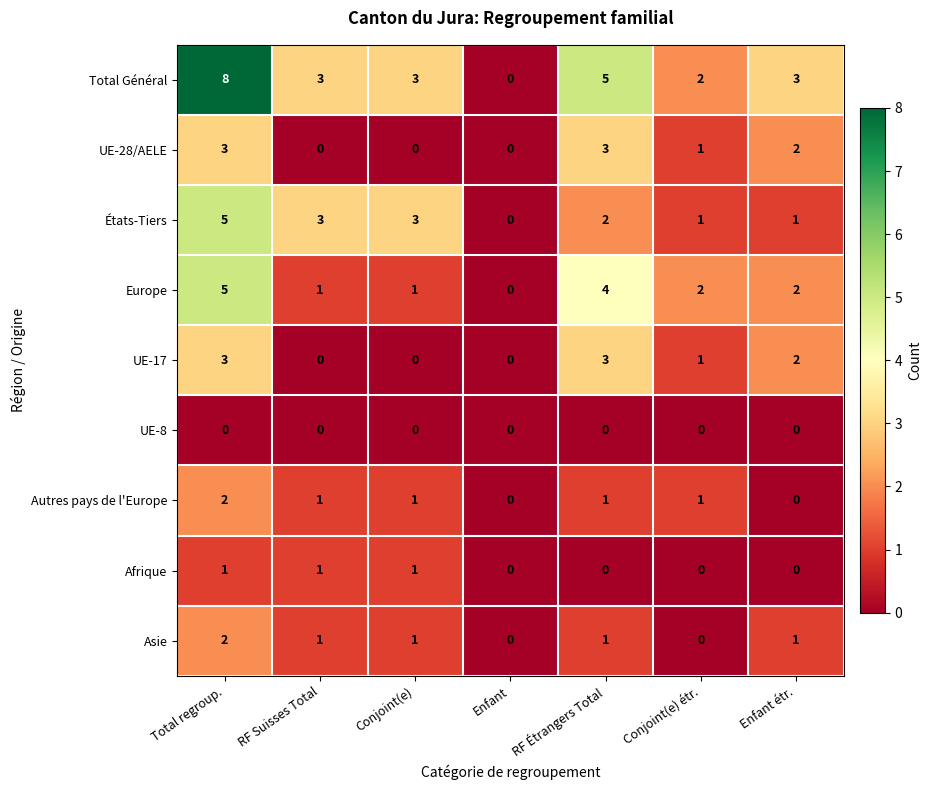

What is the maximum value for UE-17?

3